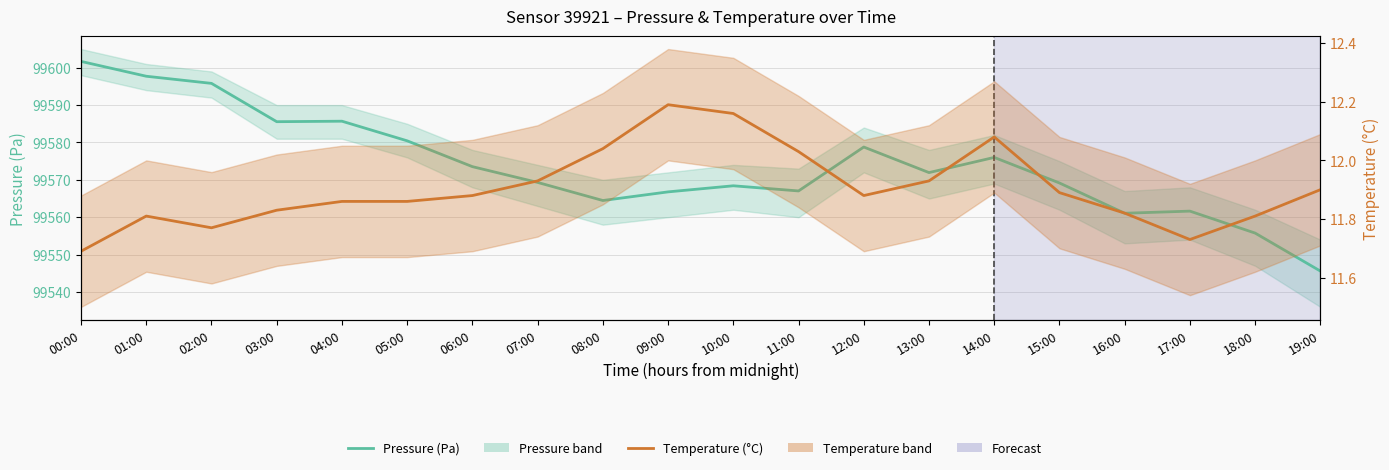

What is the spread (max minus min) of values at 19:00?

99533.7